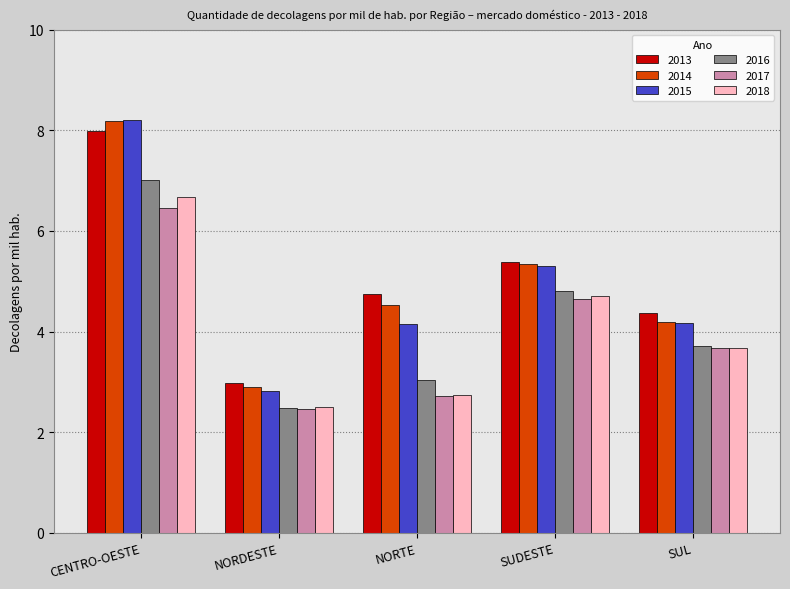

What is the total value across all series at CENTRO-OESTE?

44.5